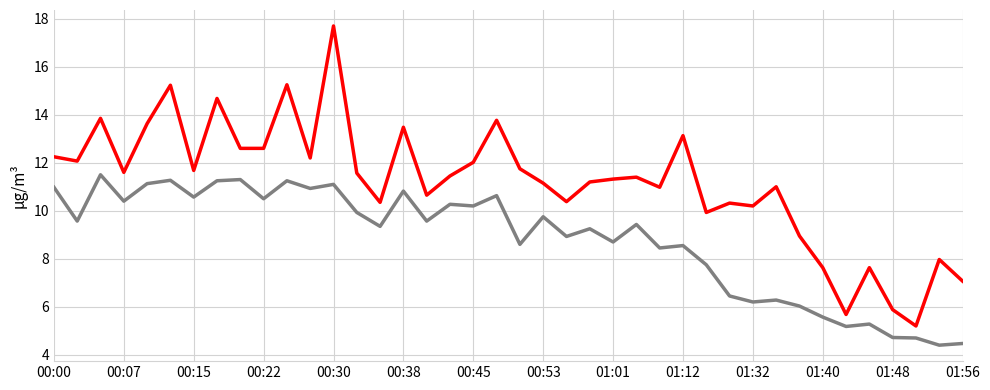

What is the minimum value shown in the chart?

4.4